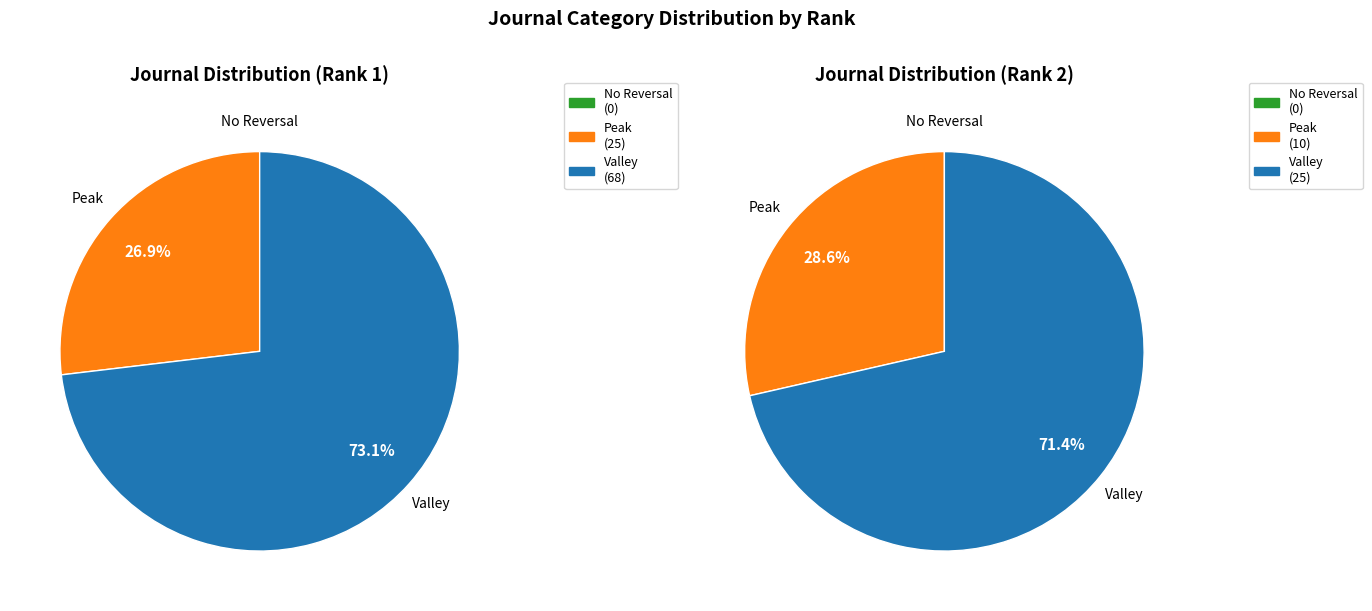

How many segments does this pie chart have?

2